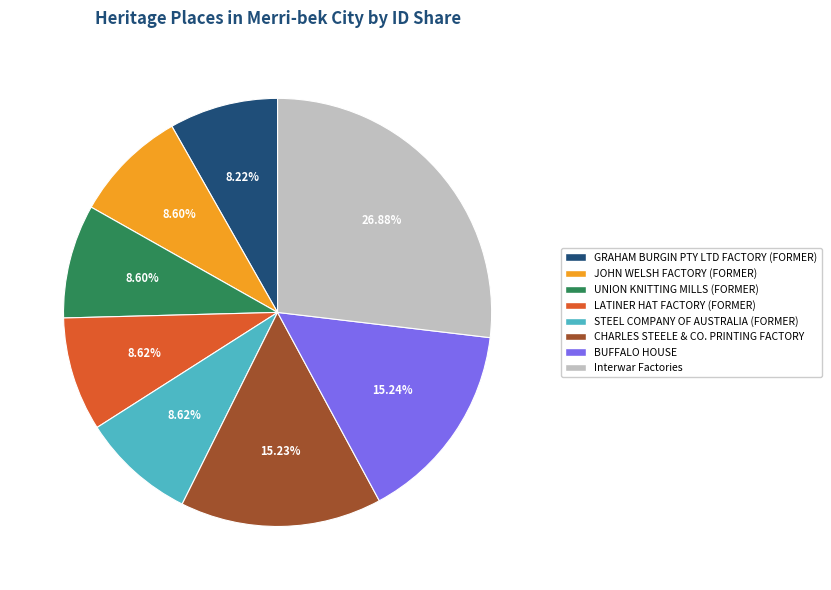

Count the number of slices in the pie.

8